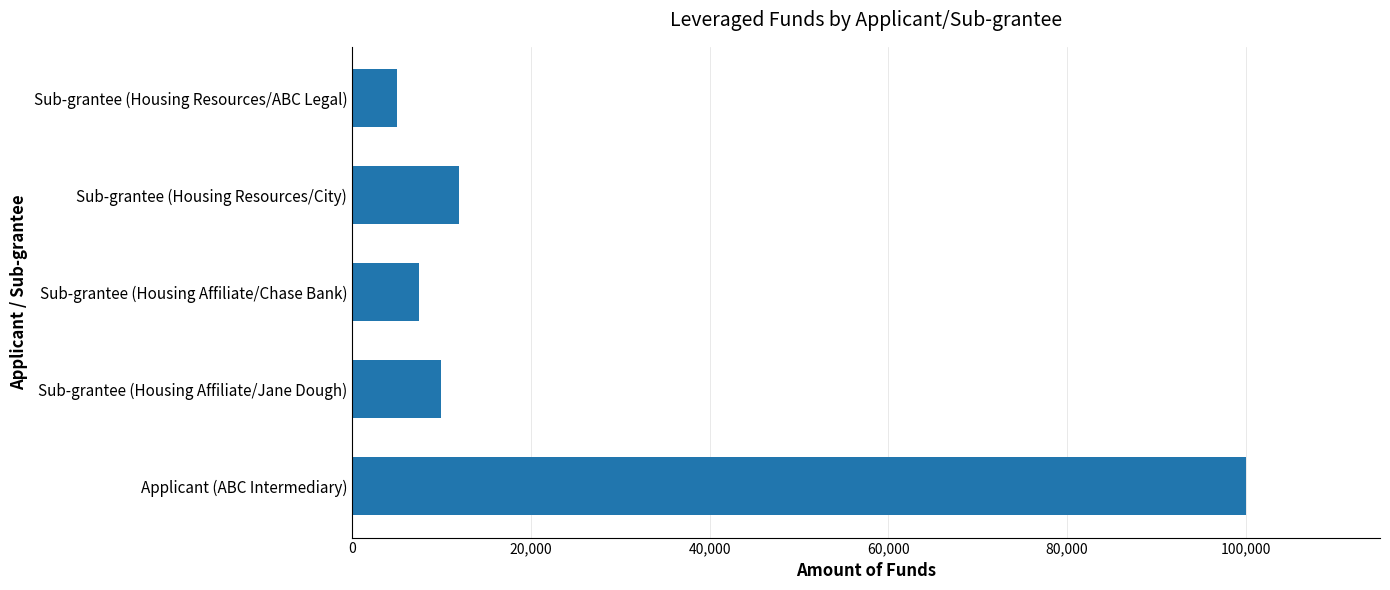

True or false: the data shows 5604 at Sub-grantee (Housing Affiliate/Jane Dough).

False